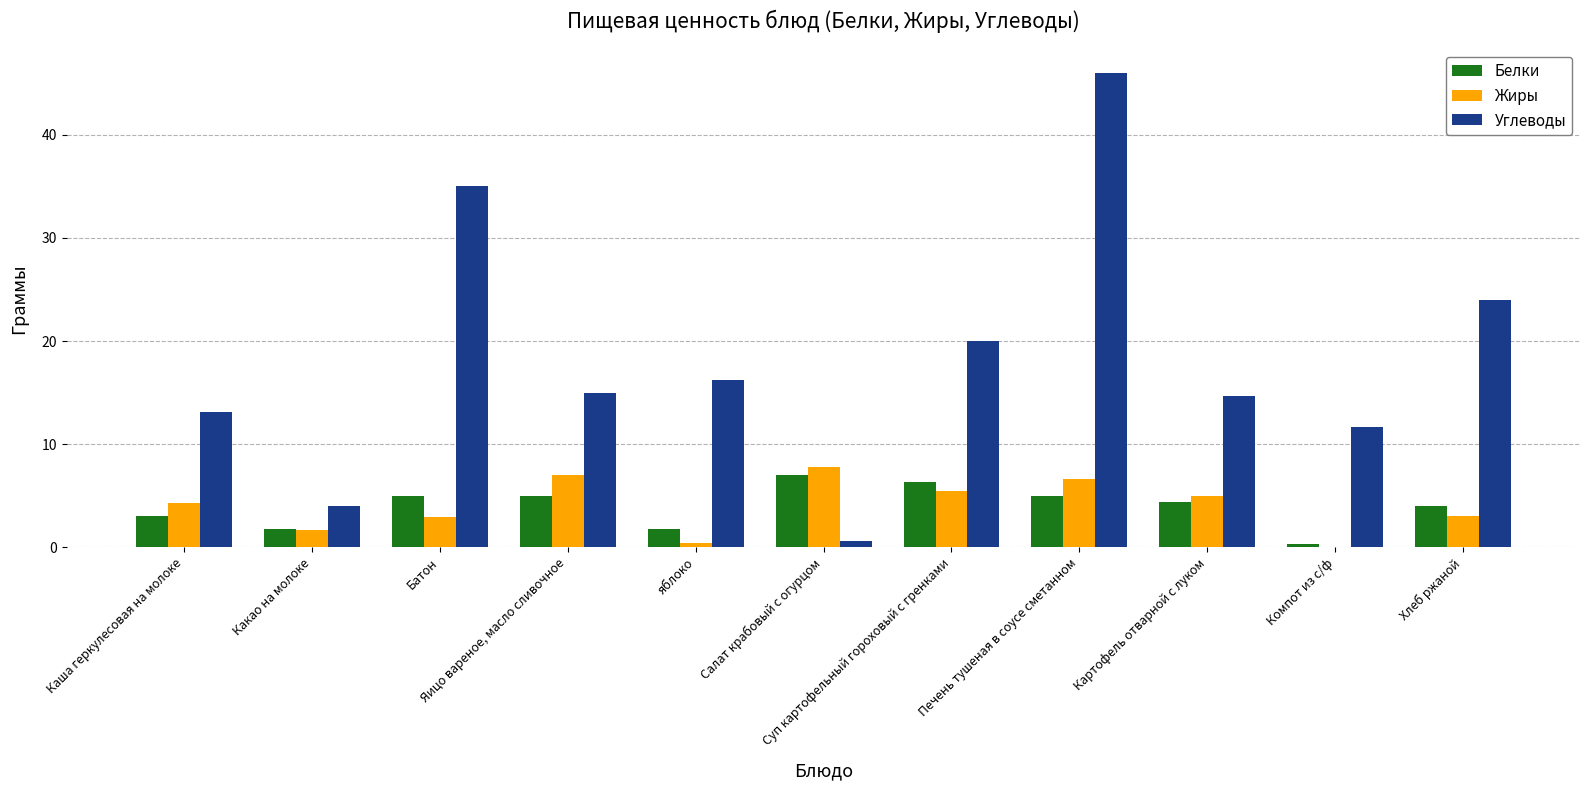

Which category has the highest value in the Жиры series?

Салат крабовый с огурцом